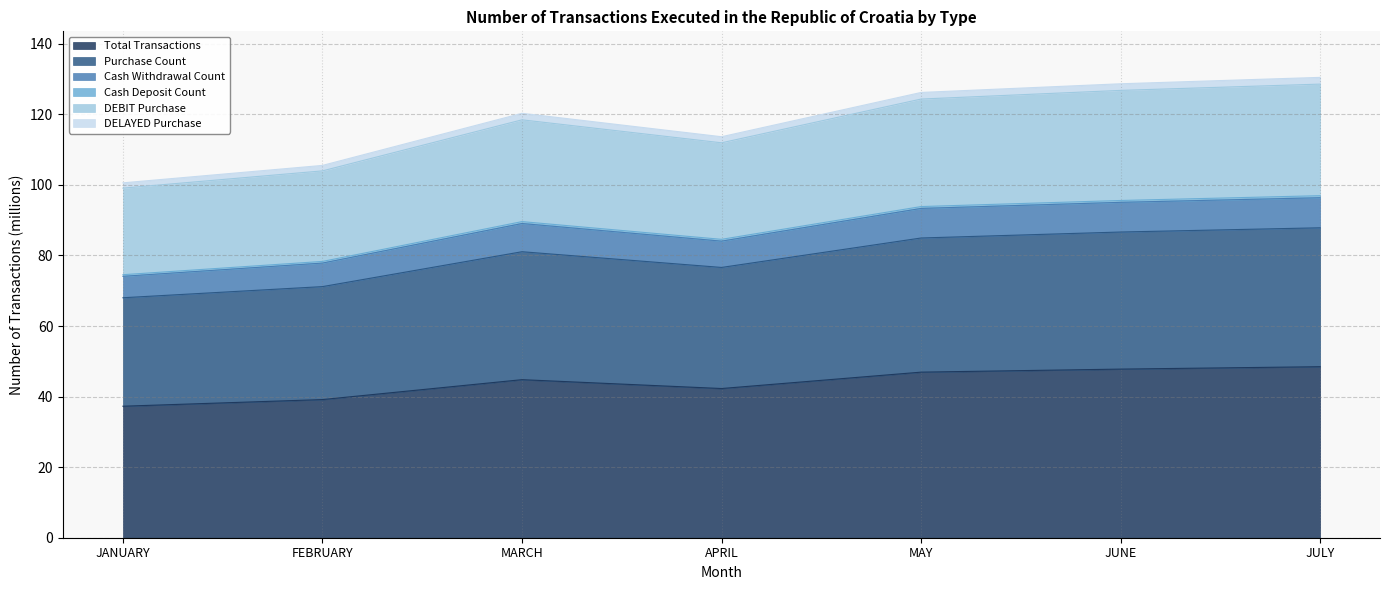

True or false: Purchase Count and Total Transactions intersect in this chart.

False